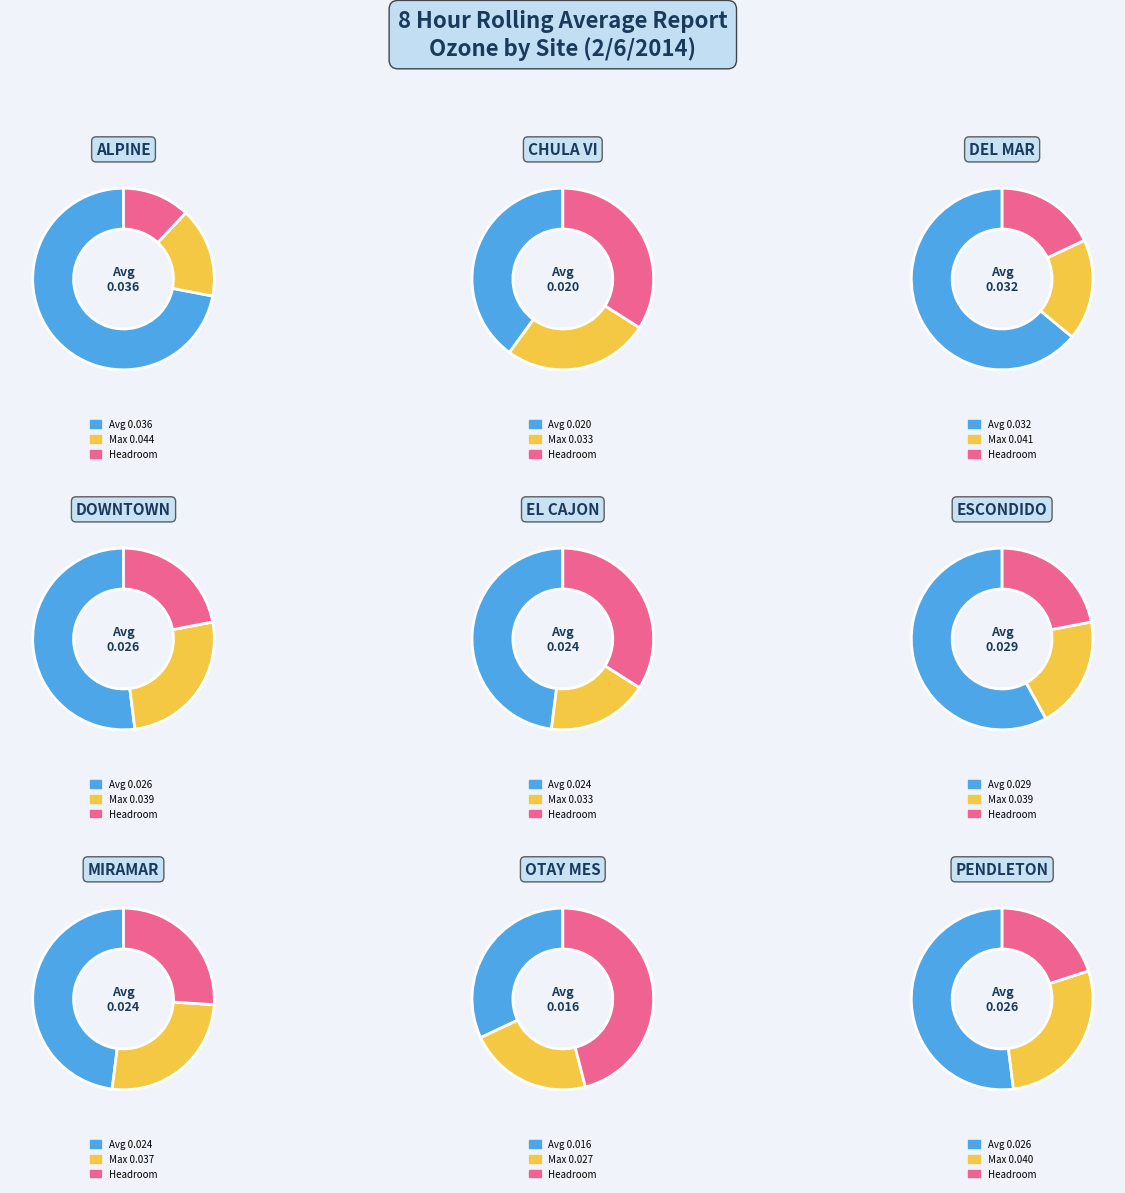

Is the sum of 3 and 5 greater than half?

No